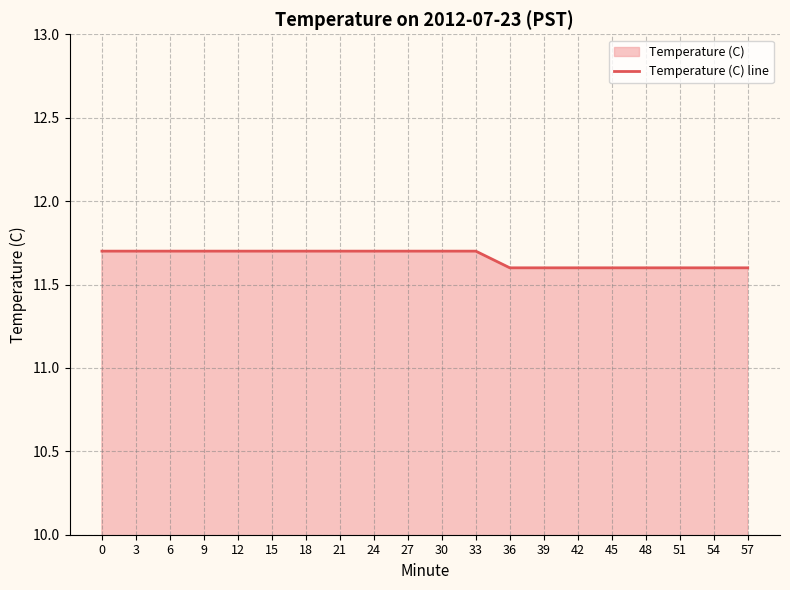

Which category has the lowest value across all series?

36